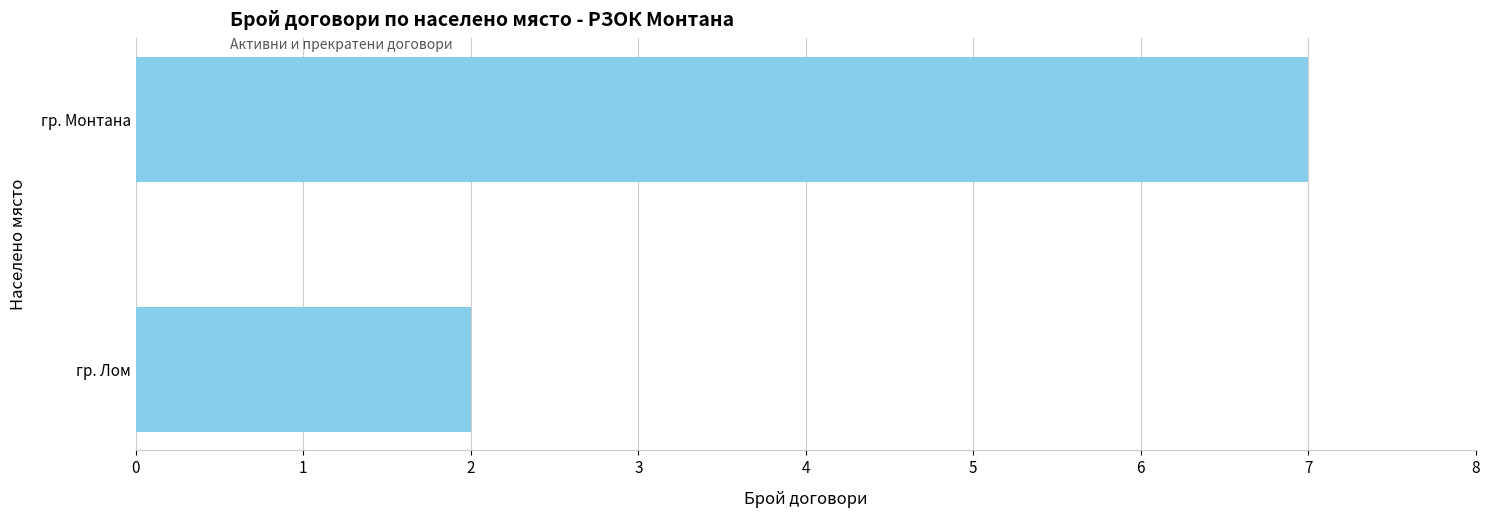

Which label corresponds to the smallest value in the chart?

гр. Лом